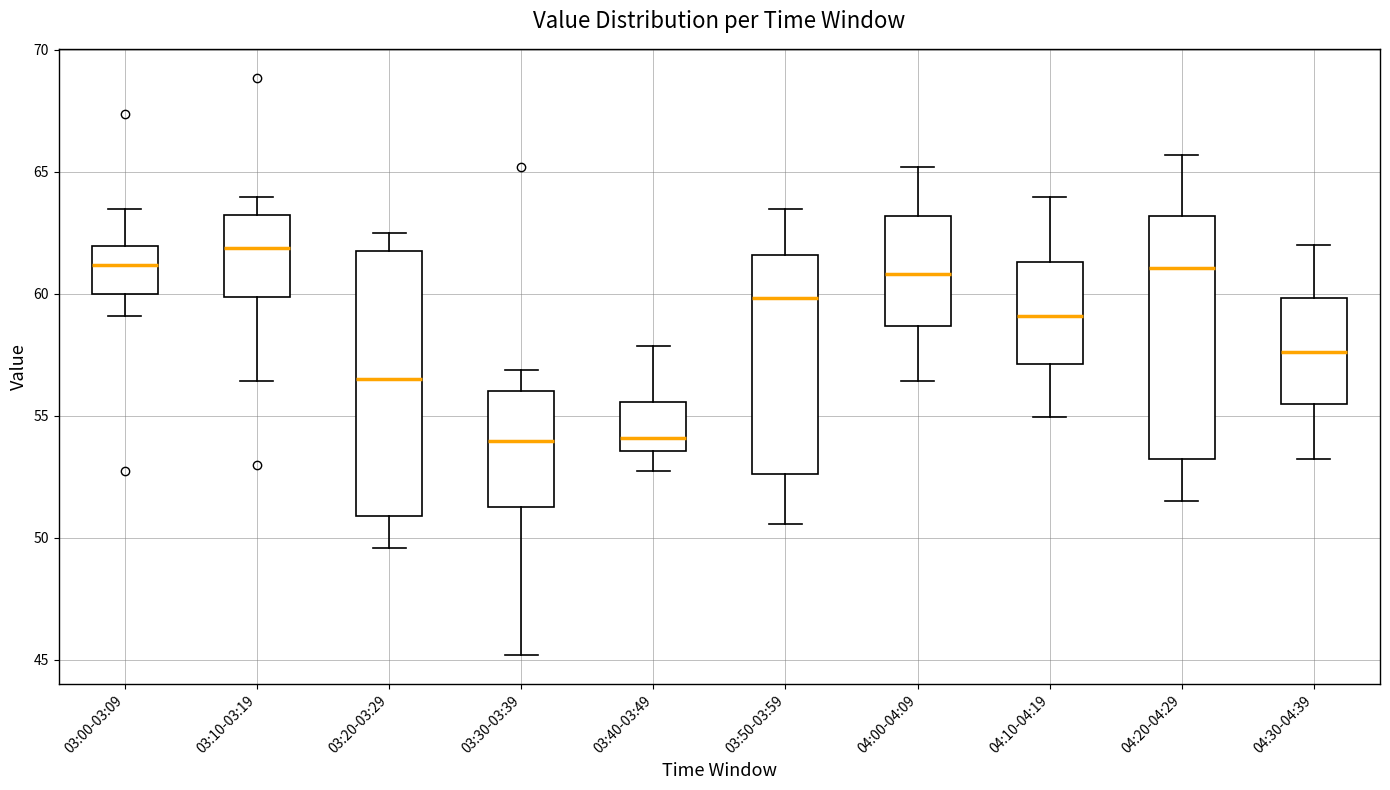

Reading left to right, read every box against the y-axis: the position of its median line, the range the box covers, and the ends of its whiskers. The values are not printed on the chart, so give them approximately, as read against the axis.

03:00-03:09: median 61.0, box 60.0 to 62.0, whiskers 59.0 to 63.5
03:10-03:19: median 62.0, box 60.0 to 63.0, whiskers 56.5 to 64.0
03:20-03:29: median 56.5, box 51.0 to 62.0, whiskers 49.5 to 62.5
03:30-03:39: median 54.0, box 51.5 to 56.0, whiskers 45.0 to 57.0
03:40-03:49: median 54.0, box 53.5 to 55.5, whiskers 52.5 to 58.0
03:50-03:59: median 60.0, box 52.5 to 61.5, whiskers 50.5 to 63.5
04:00-04:09: median 61.0, box 58.5 to 63.0, whiskers 56.5 to 65.0
04:10-04:19: median 59.0, box 57.0 to 61.5, whiskers 55.0 to 64.0
04:20-04:29: median 61.0, box 53.0 to 63.0, whiskers 51.5 to 65.5
04:30-04:39: median 57.5, box 55.5 to 60.0, whiskers 53.0 to 62.0